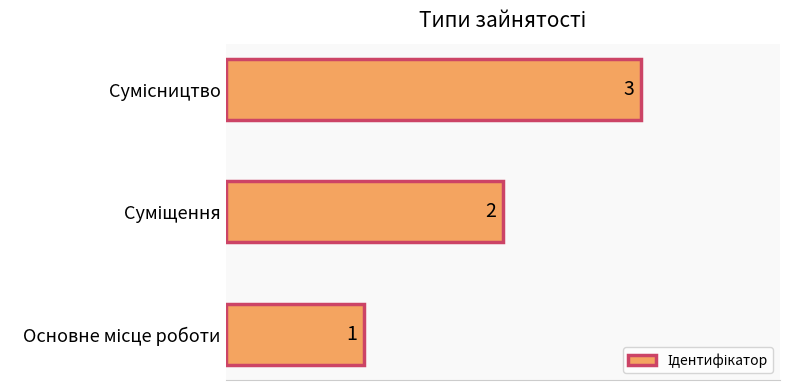

Count the values in the range 1 to 3.

3